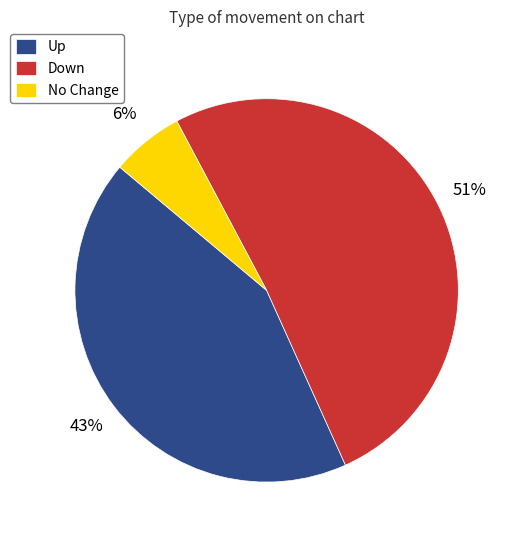

To the nearest percent, what is the average slice percentage?

33%